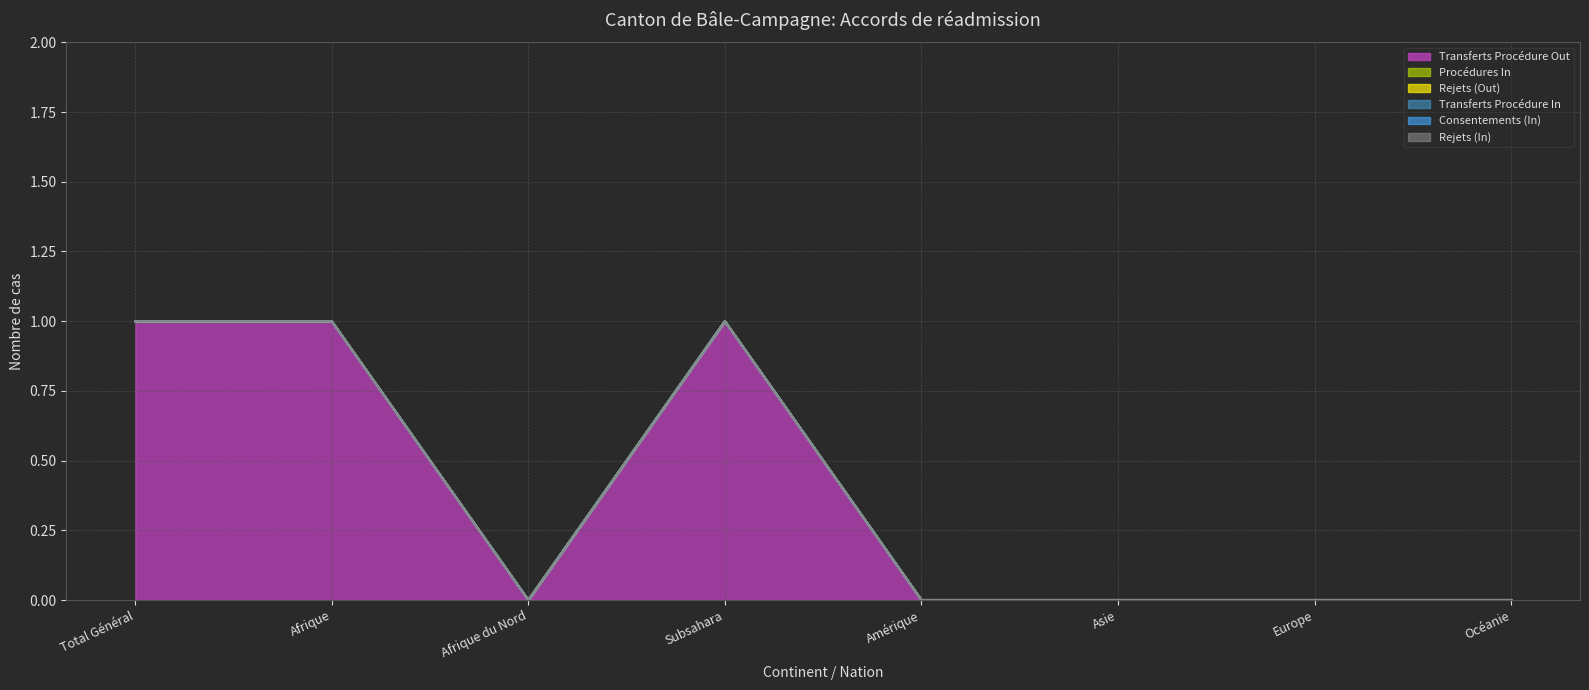

Is it true that Transferts Procédure Out equals 0 at Amérique?

True